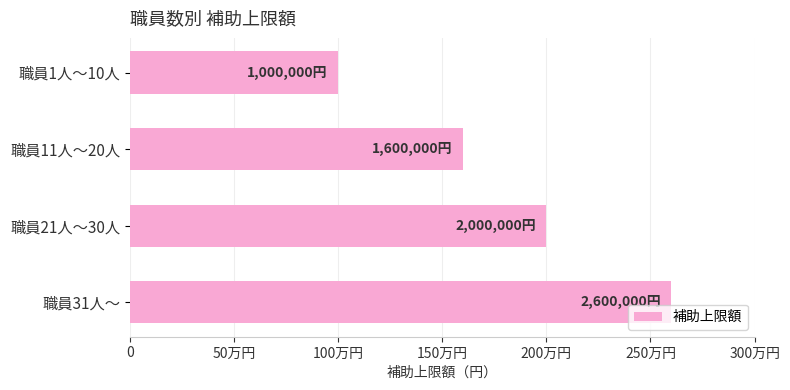

List the labels in order of value, largest first.

職員31人～, 職員21人～30人, 職員11人～20人, 職員1人～10人